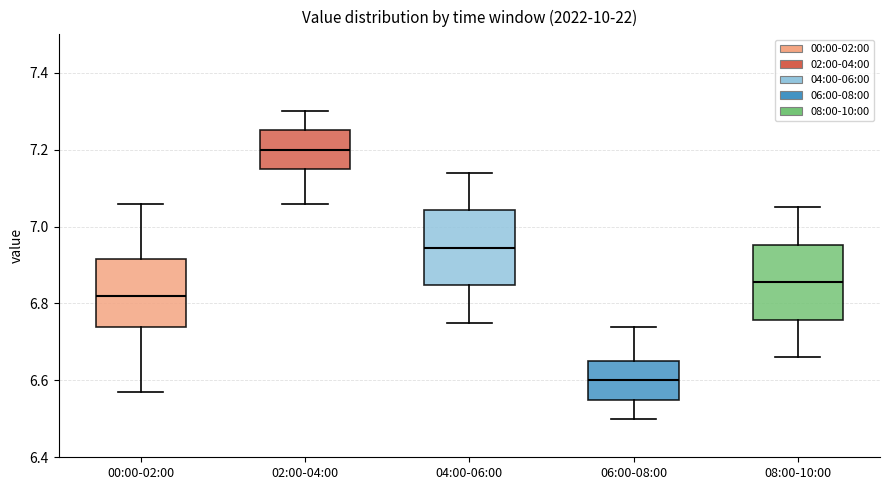

Which box has the highest median line?

02:00-04:00